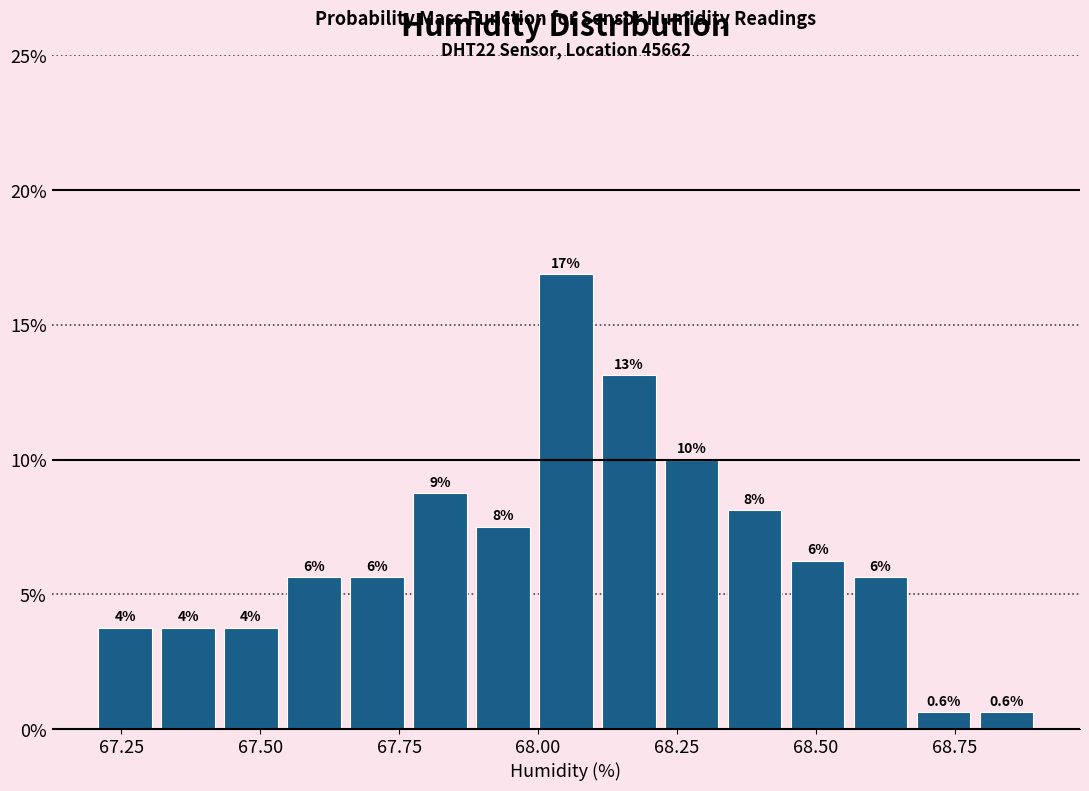

Read against the x-axis, roughly where is the centre of the tallest bar?

68.05